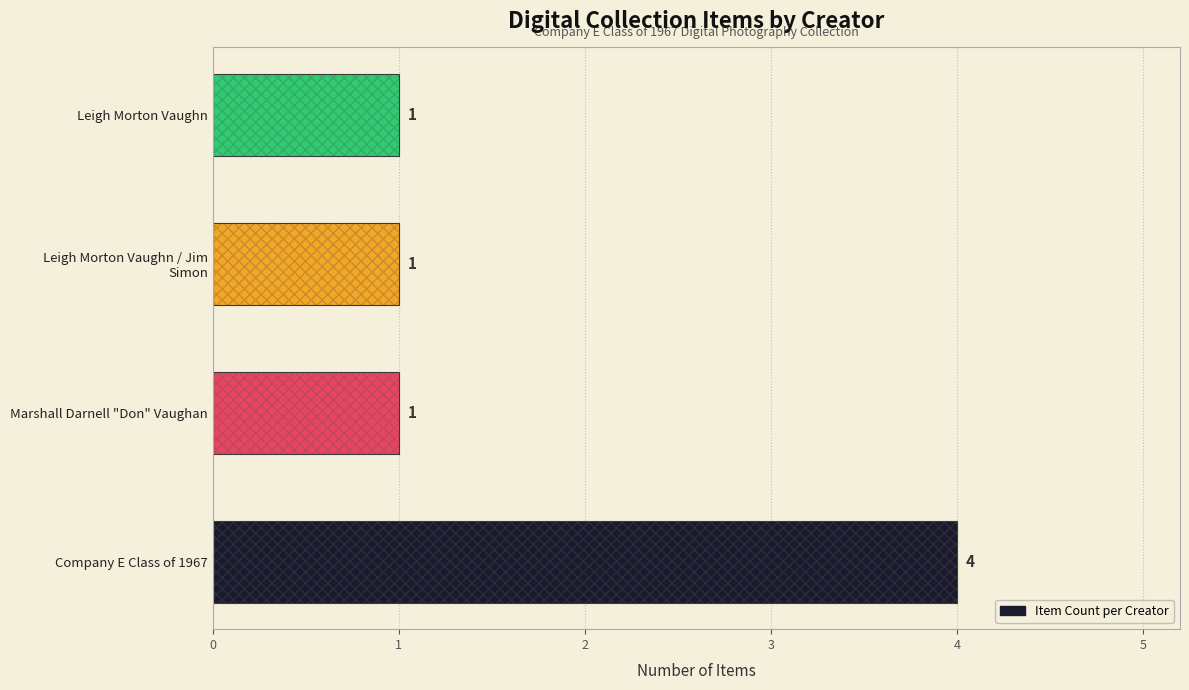

What is the difference between the values at 3 and 0?

3